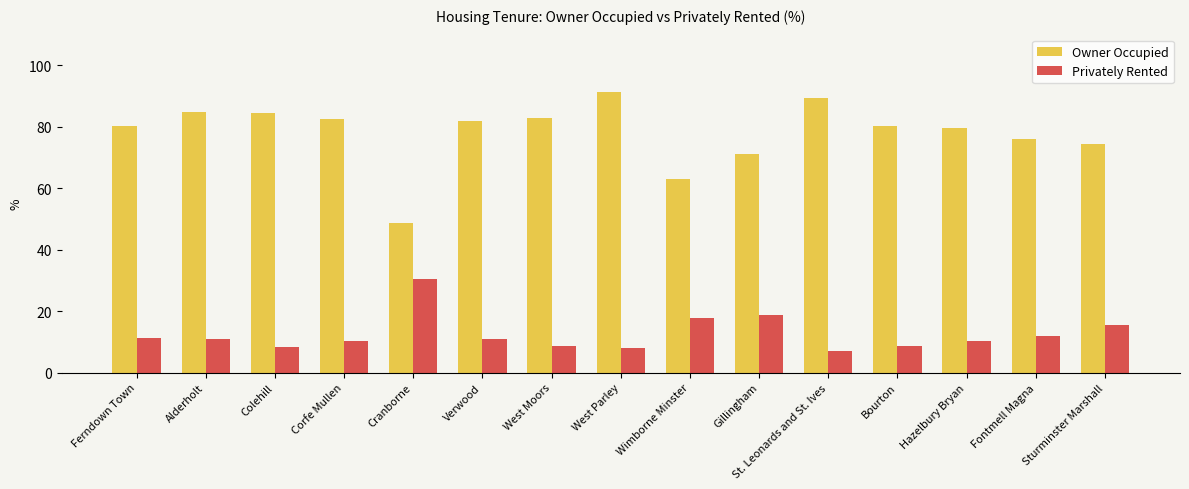

How many bars are there in total?

30